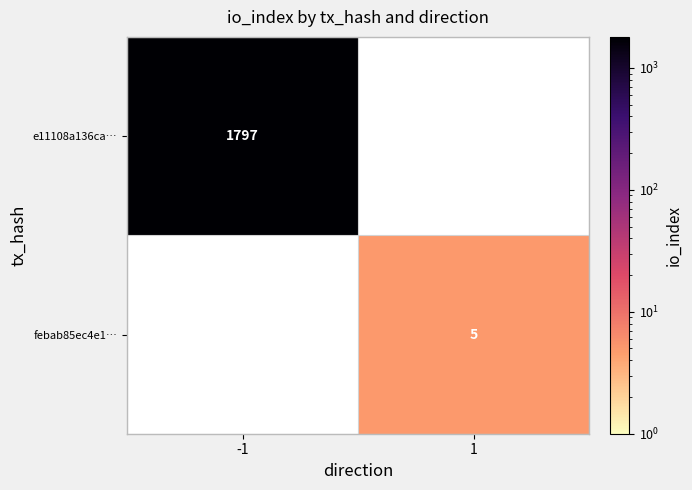

The e11108a136ca… series shows 1797 at -1. True or false?

True